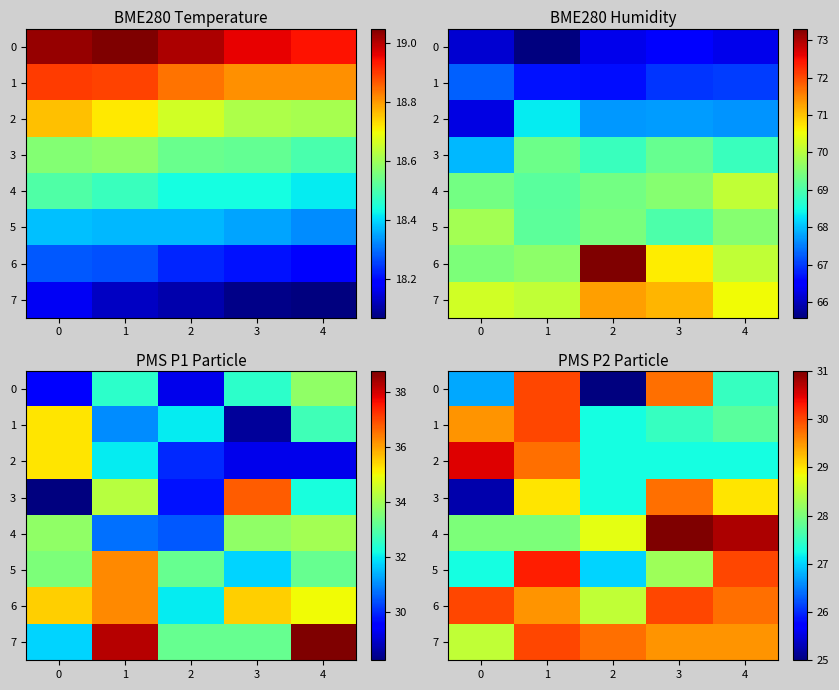

How many values in the 6 series are below 29?

1